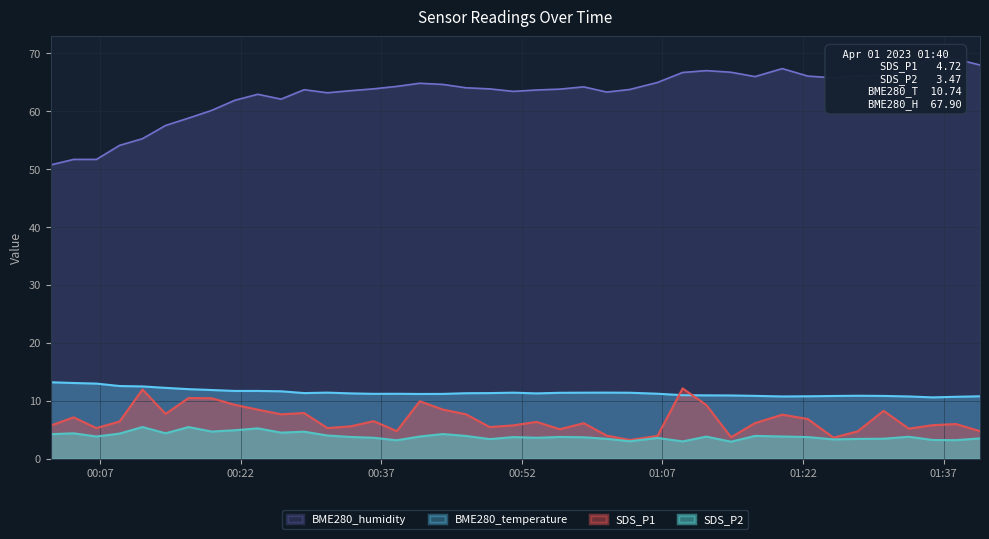

What is the label of the 33rd point from the left?

2023/04/01 01:22:30